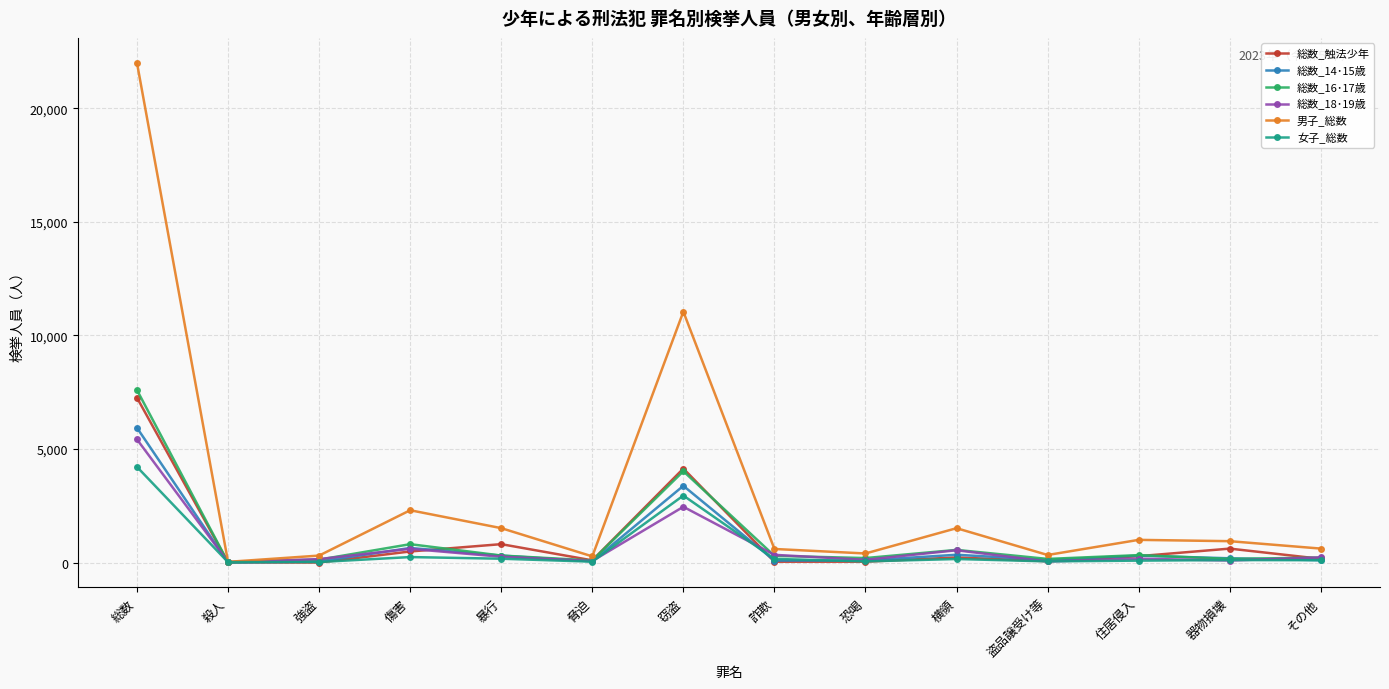

True or false: 総数_14･15歳 and 総数_18･19歳 cross at least once.

True